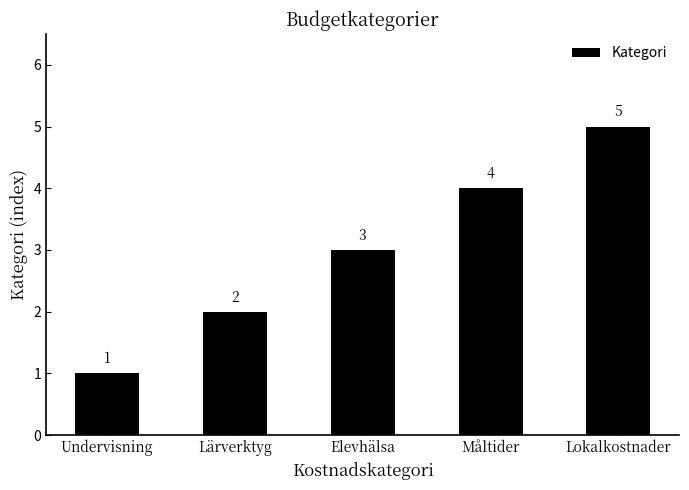

Does the chart contain any negative values?

No